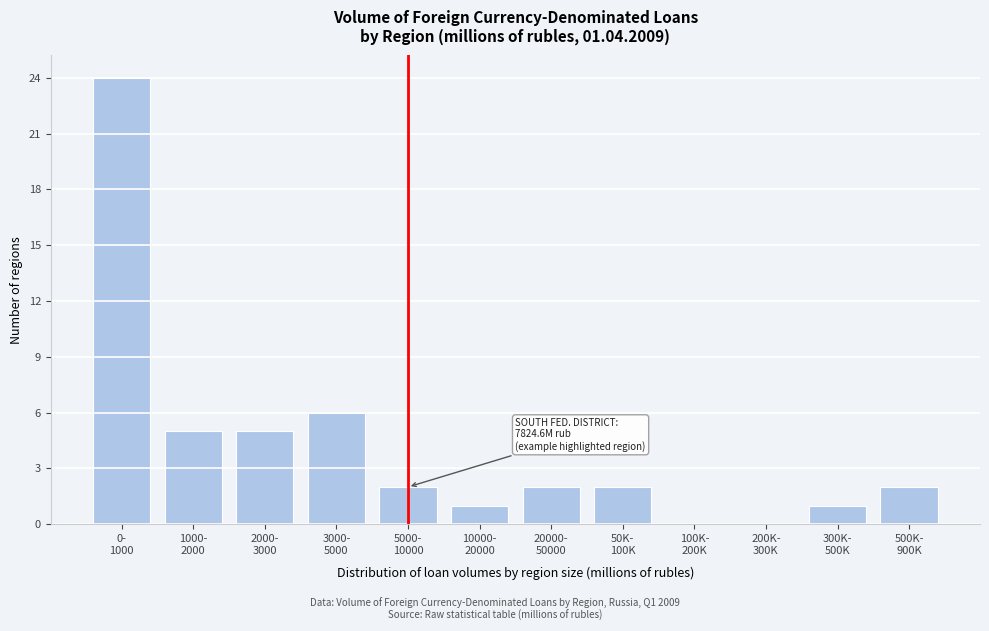

What is the maximum value shown in the chart?

24